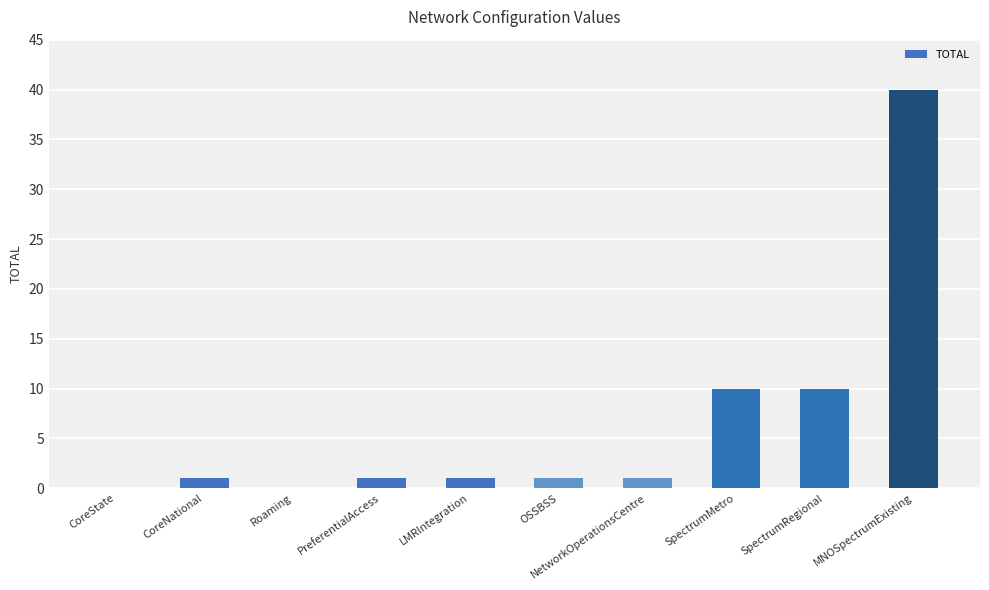

Which has a higher value, SpectrumRegional or Roaming?

SpectrumRegional